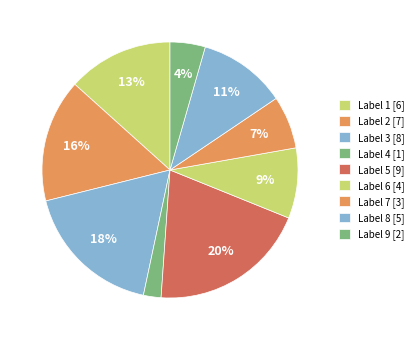

Which slice is the smallest?

1